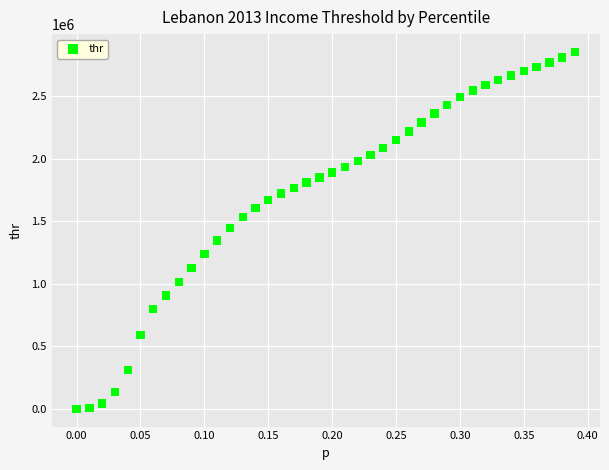

What is the range of Y values (max minus min)?

2851271.8